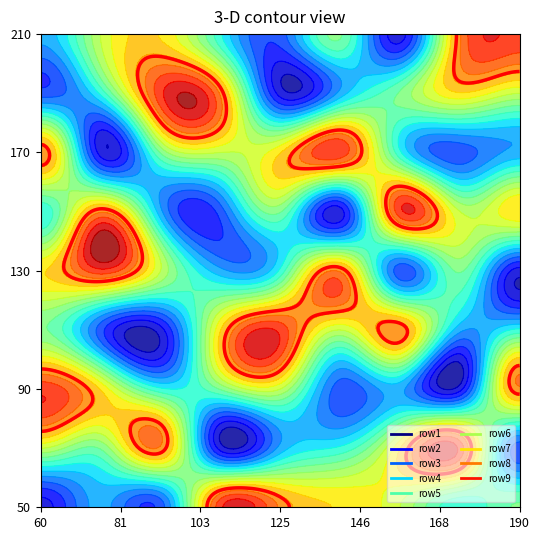

What is the highest value of the row2 series?

9